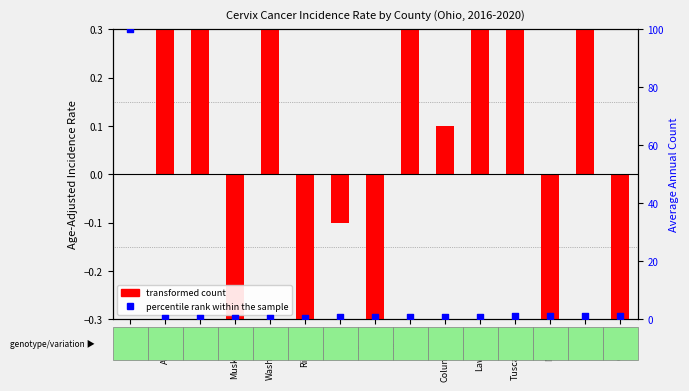

Which series contains the lowest Y value?

transformed count